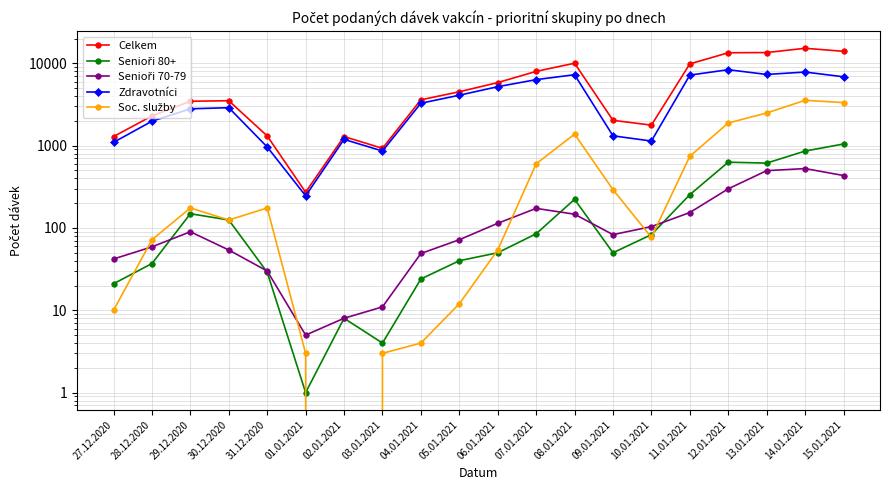

In Soc. služby, how many points are higher than both neighbors (excluding endpoints)?

4